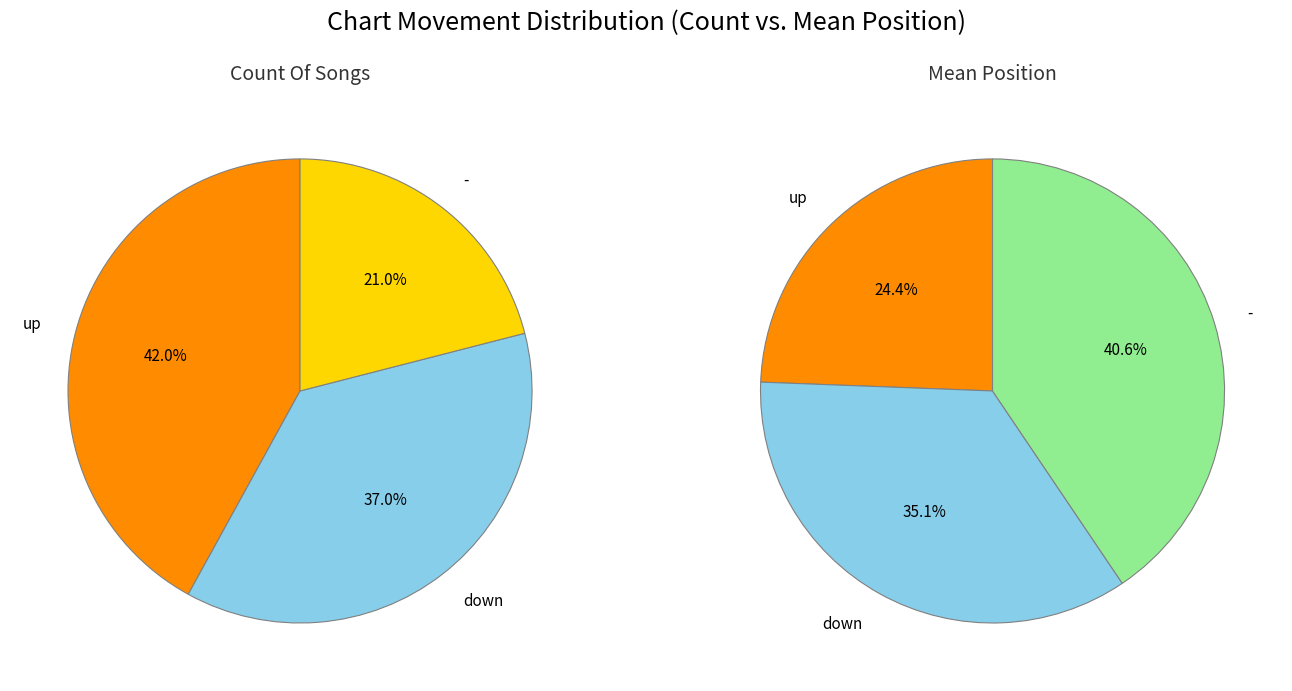

What percentage is the up slice, to the nearest percent?

42%